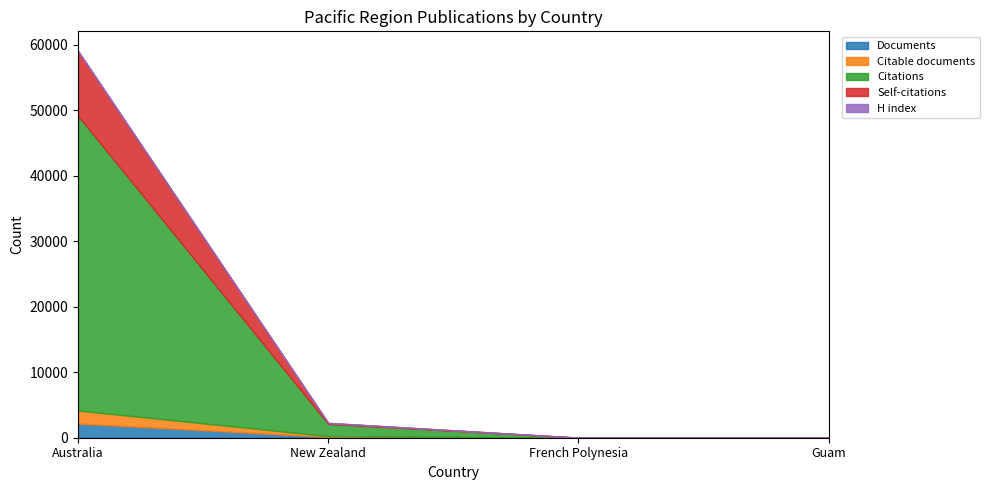

True or false: Citable documents and H index intersect in this chart.

False